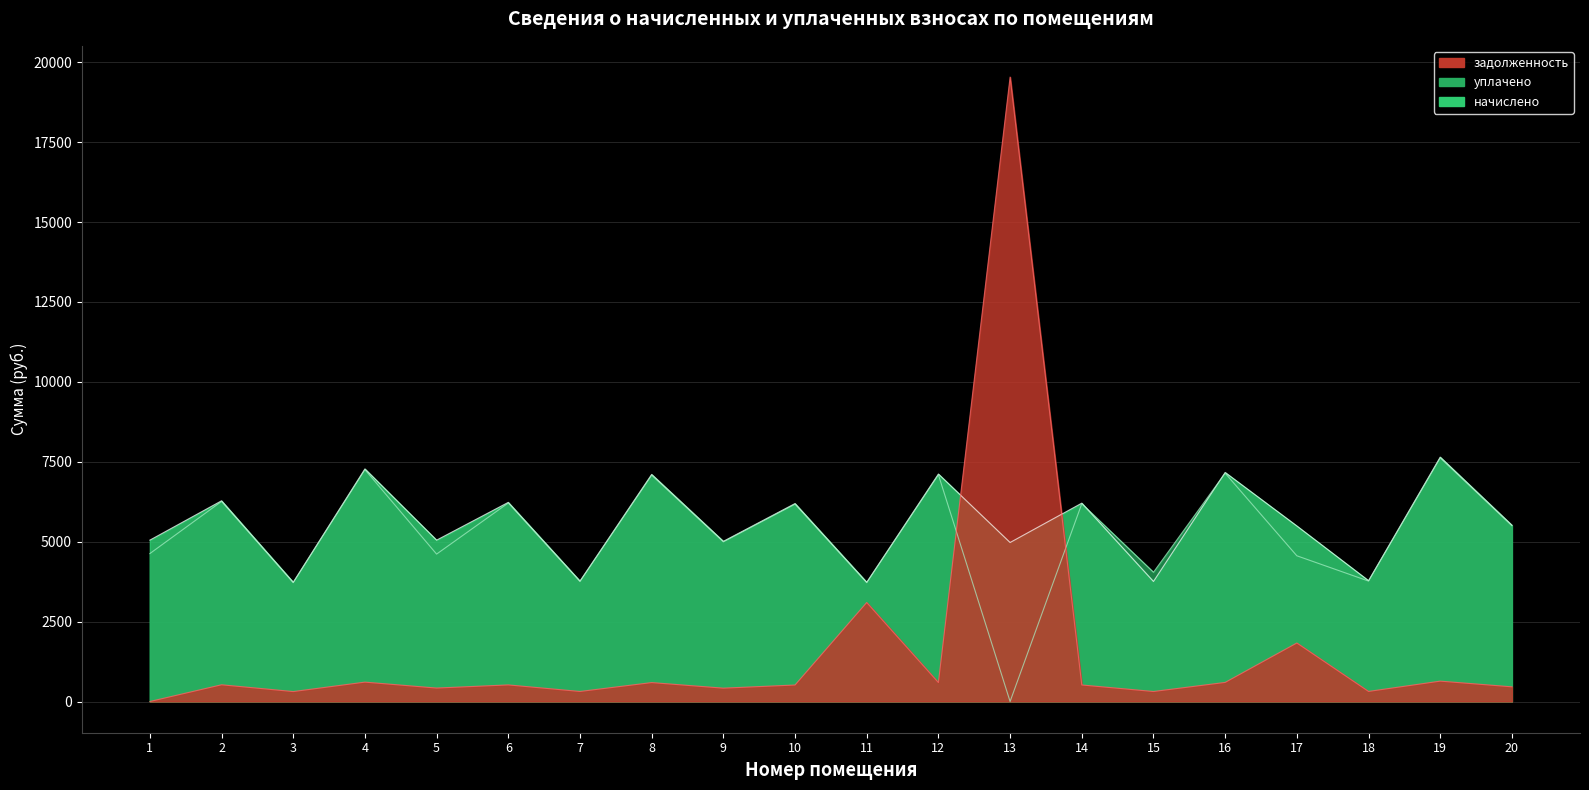

List the labels in order of задолженность value, largest first.

13, 11, 17, 19, 4, 16, 12, 8, 2, 6, 14, 10, 20, 5, 9, 18, 7, 15, 3, 1